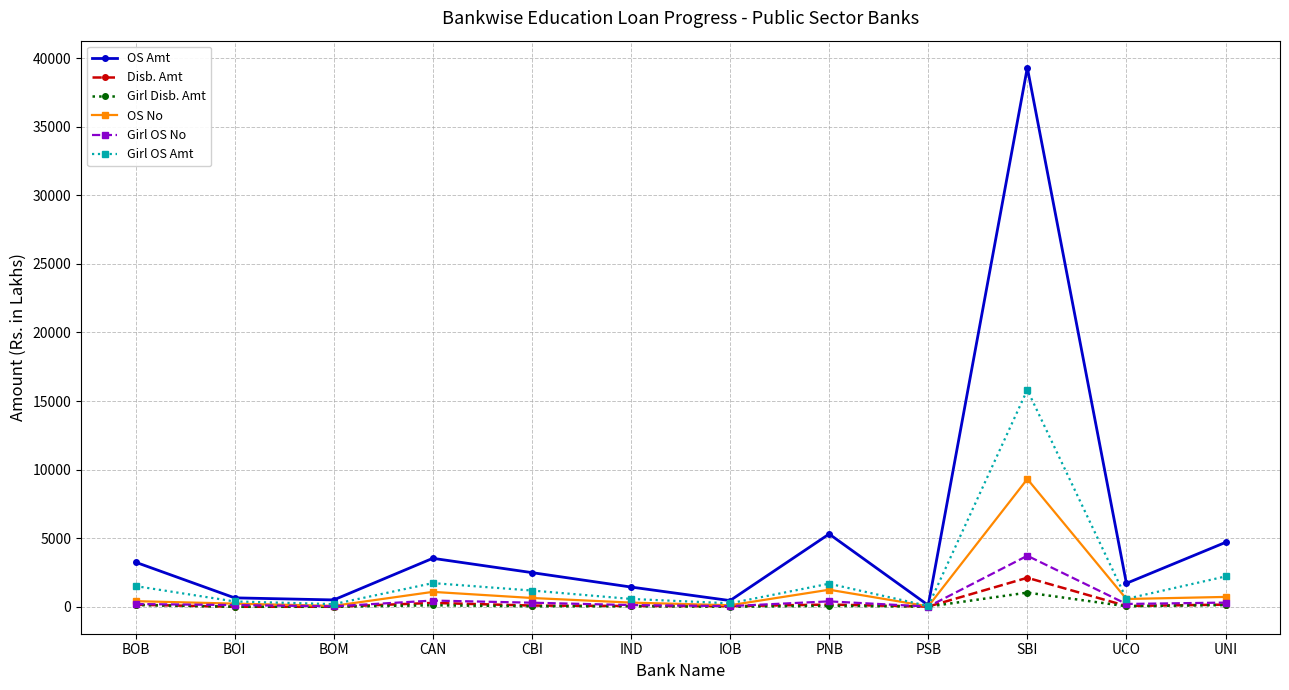

True or false: OS Amt has more than 2 interior local peaks.

True